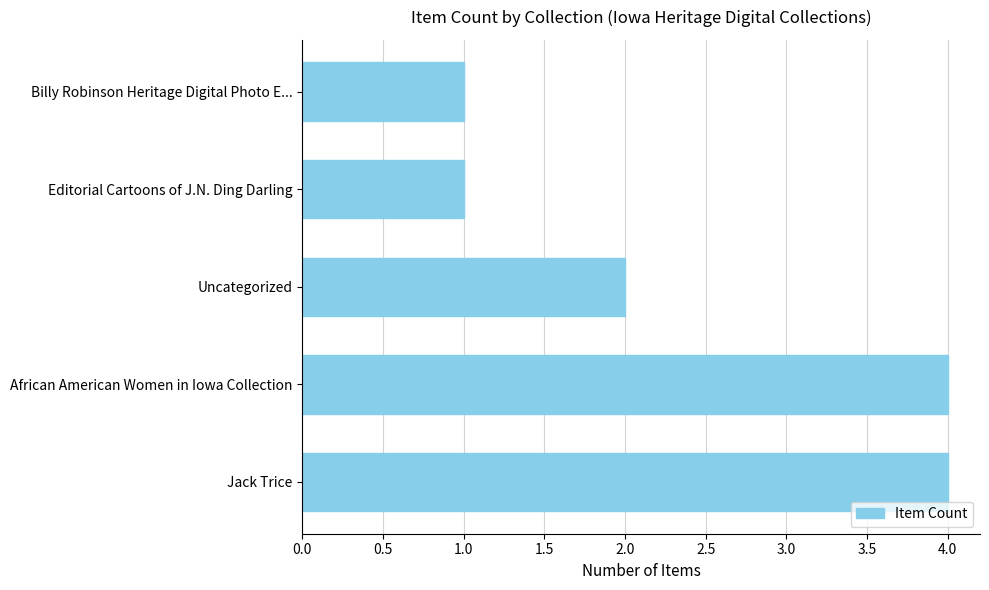

What is the change in value from Jack Trice to Editorial Cartoons of J.N. Ding Darling?

-3